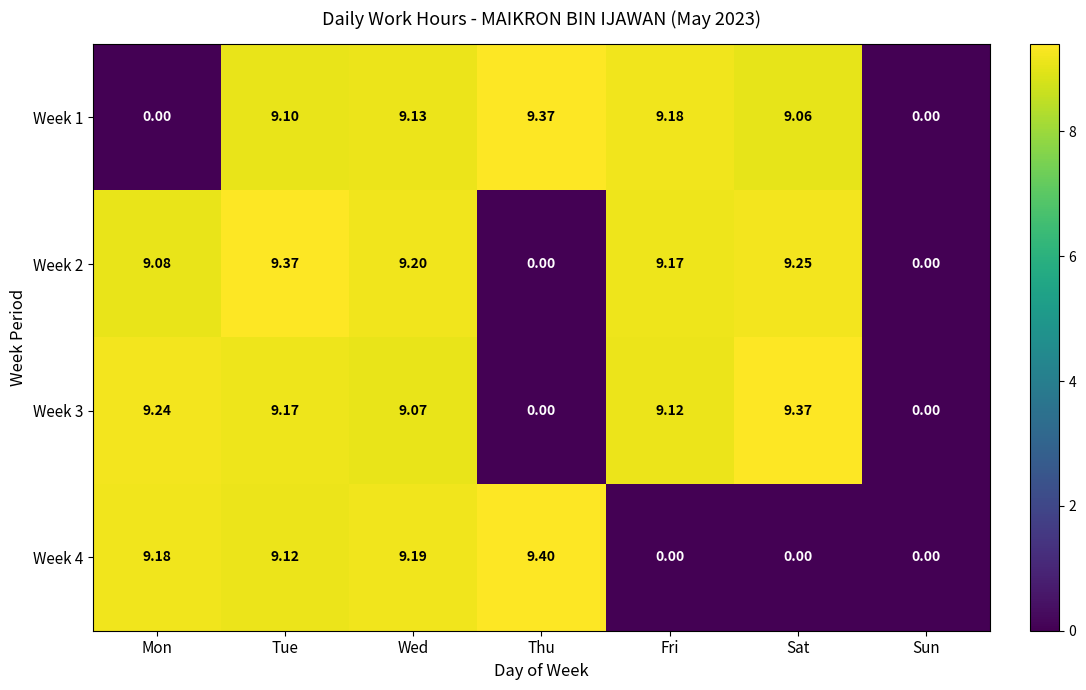

At which category is the sum across all series the highest?

Tue